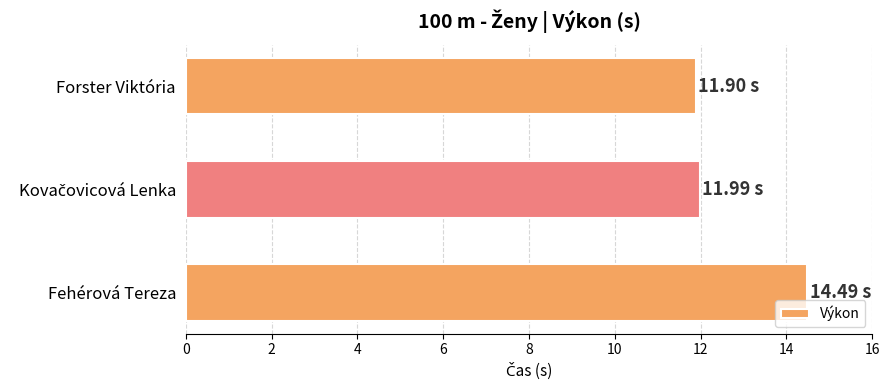

What is the average value?

12.8